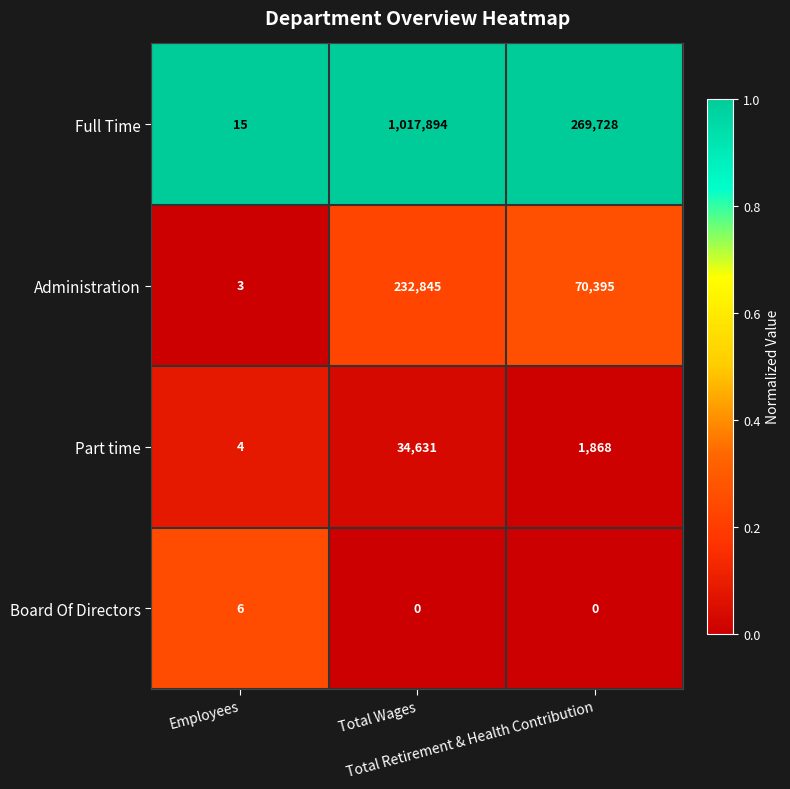

What is the sum of all Full Time values?

1287637